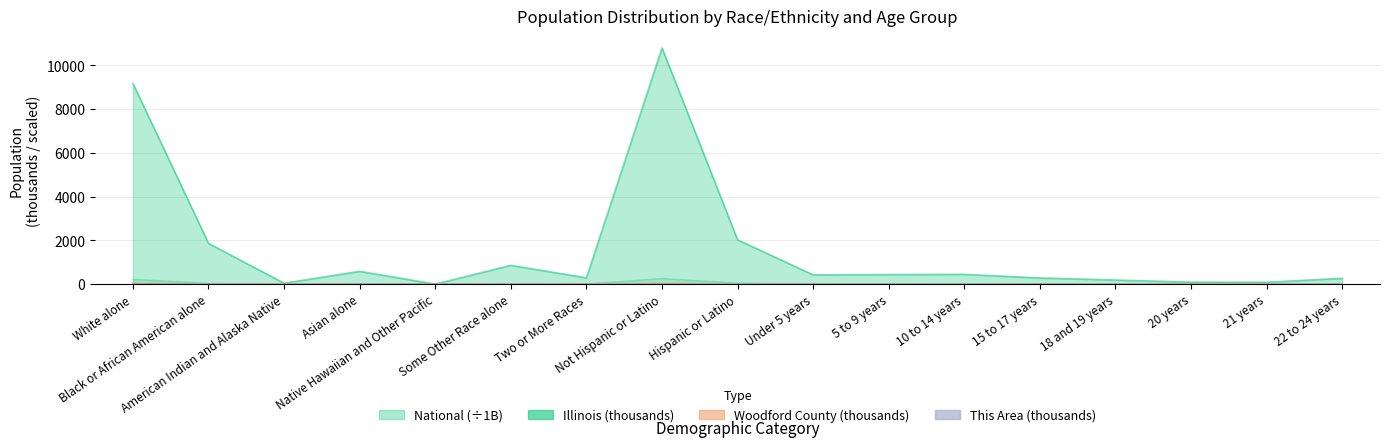

What is the difference between the National values at Native Hawaiian and Other Pacific and White alone?

223.0